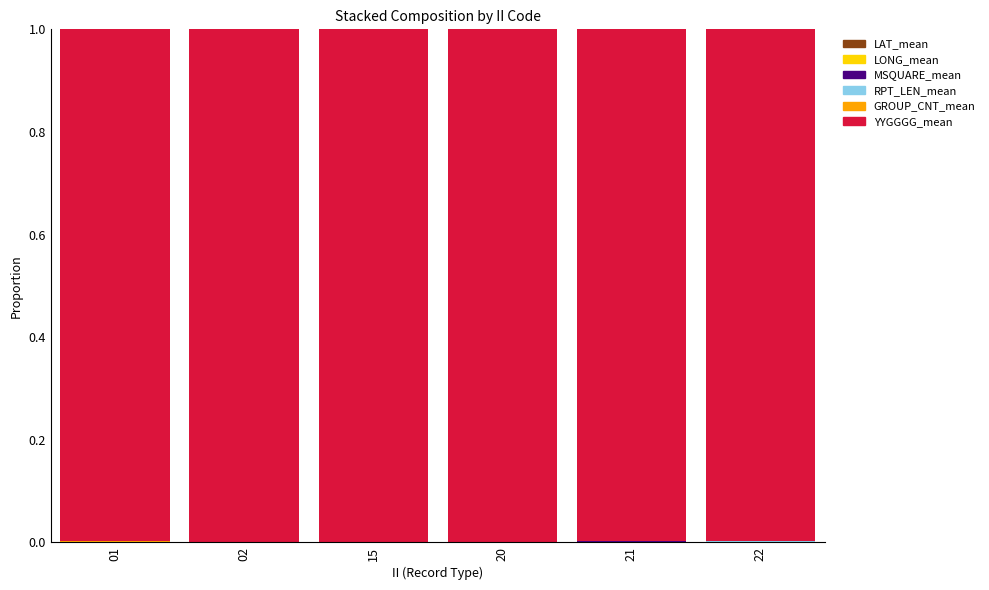

Count the number of data series in this chart.

6